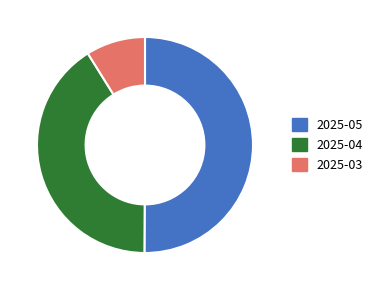

What is the ratio of the value at 2025-05 to the value at 2025-04?

1.2